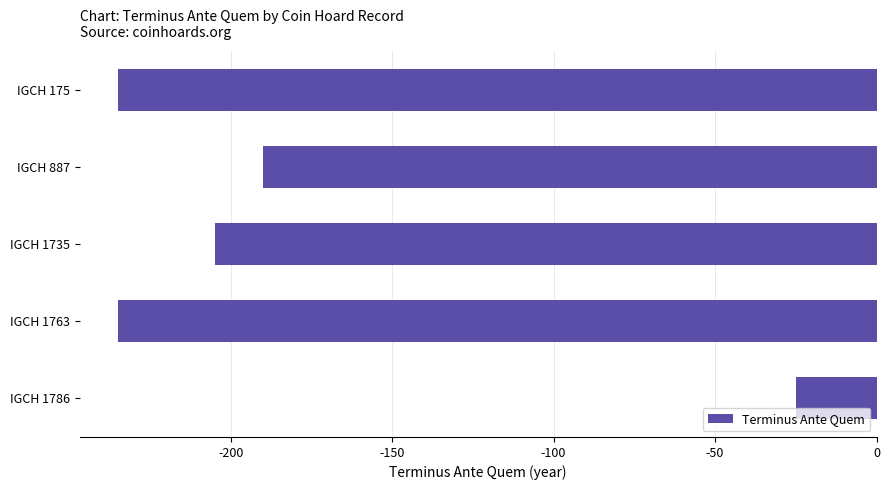

What is the value of the 1st bar from the top?

-235